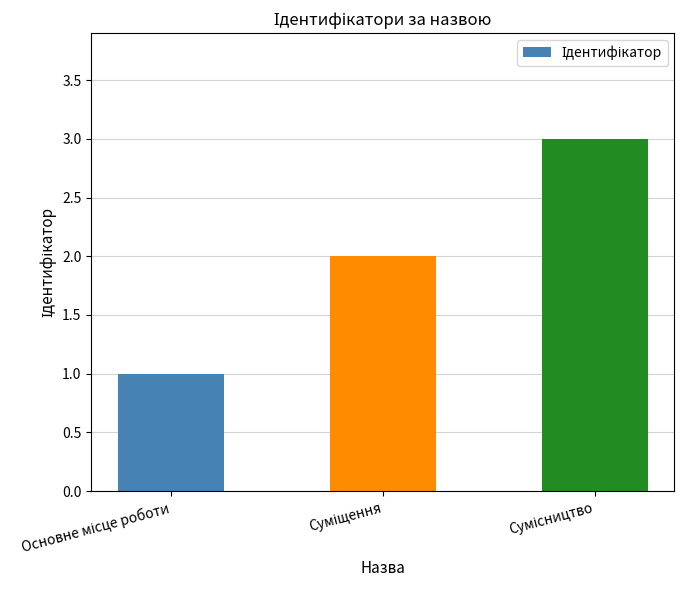

What is the greatest value displayed?

3